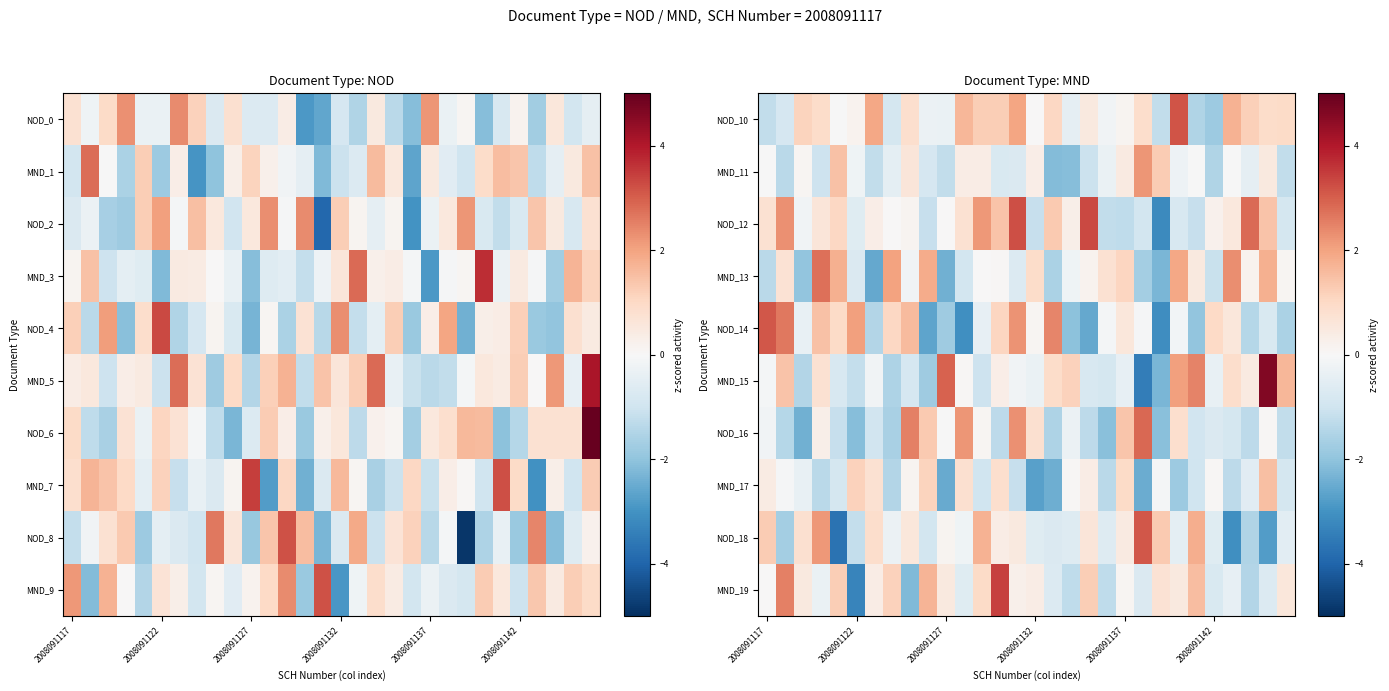

How many categories are shown in the chart?

30